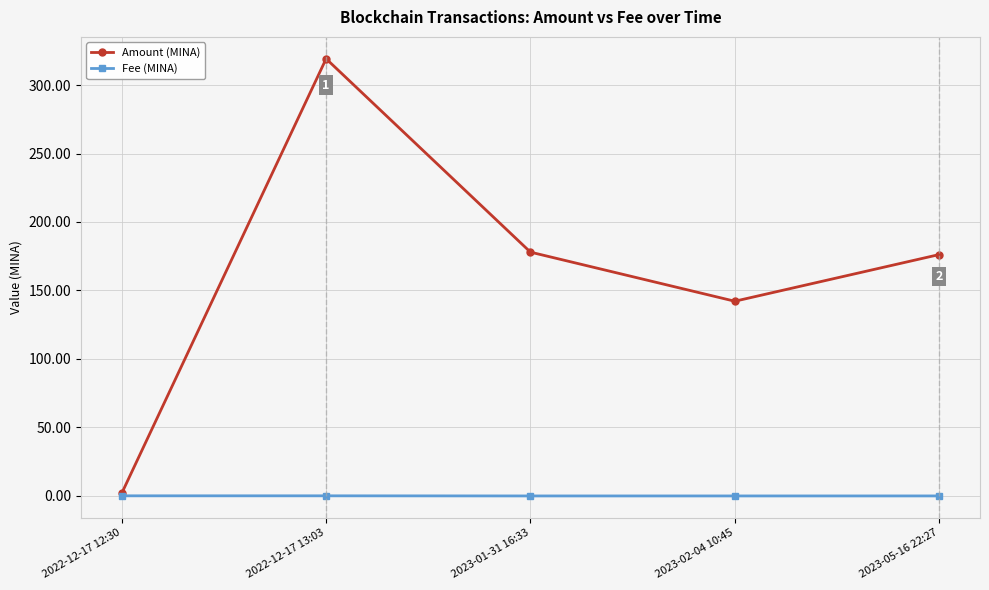

Is the value of Amount (MINA) at 2023-01-31 16:33 greater than the value of Fee (MINA) at 2022-12-17 13:03?

Yes